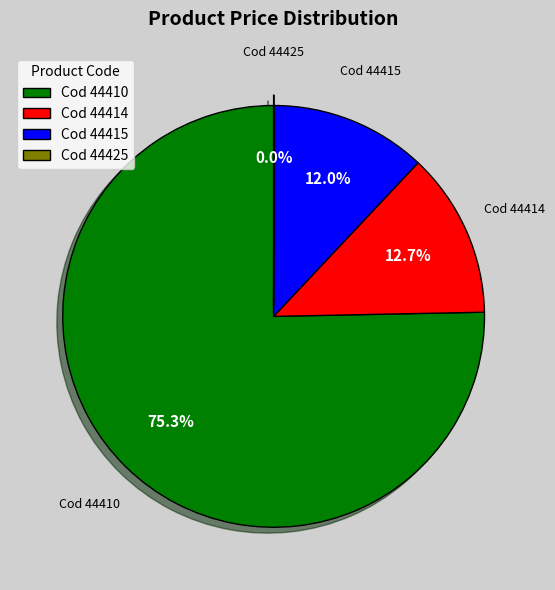

Which has a higher value, Cod 44414 or Cod 44410?

Cod 44410